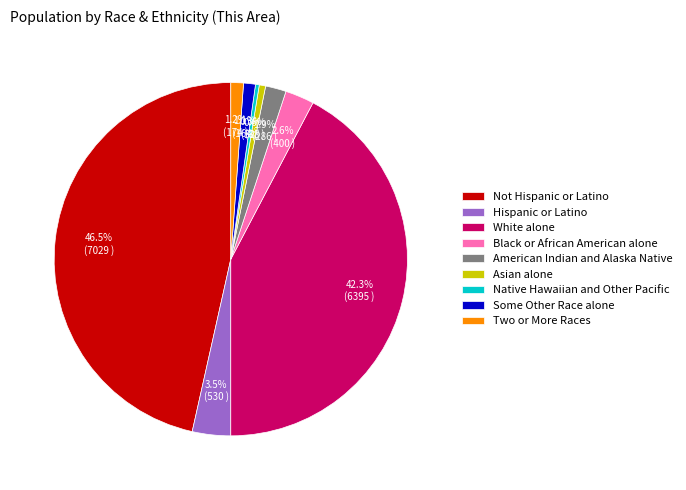

To the nearest percent, what percentage of the pie is American Indian and Alaska Native?

2%